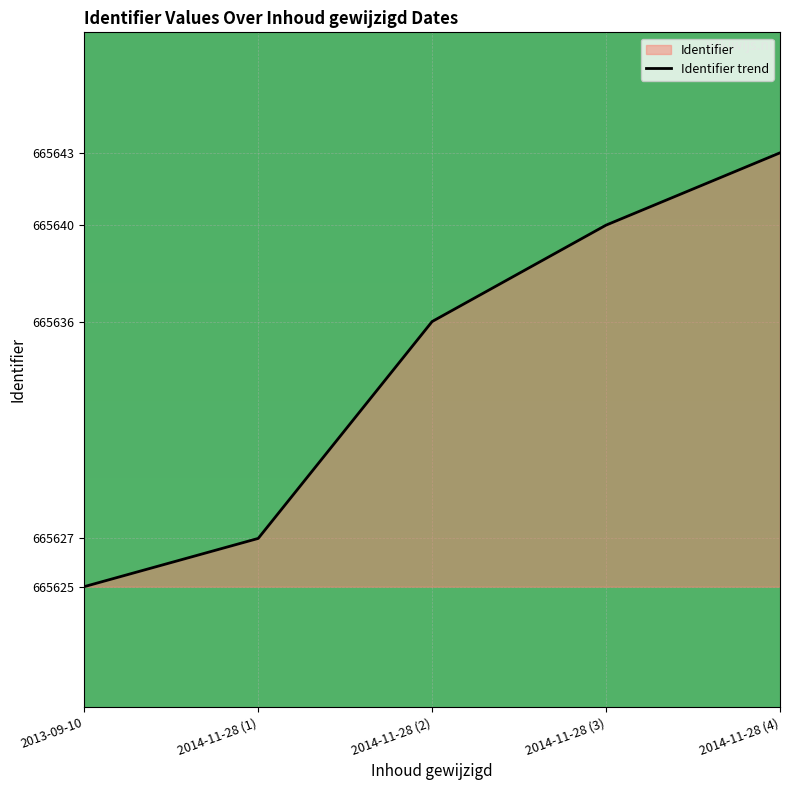

Rank the categories by value from lowest to highest.

2013-09-10, 2014-11-28 (1), 2014-11-28 (2), 2014-11-28 (3), 2014-11-28 (4)